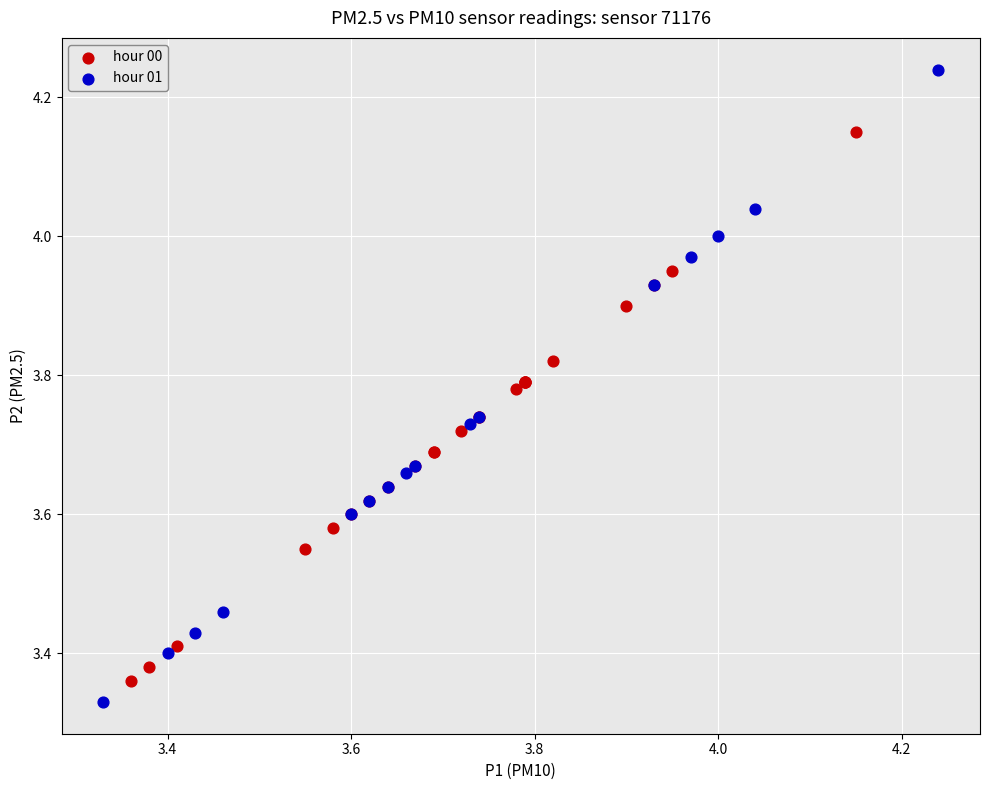

Which series contains the highest Y value?

hour 01